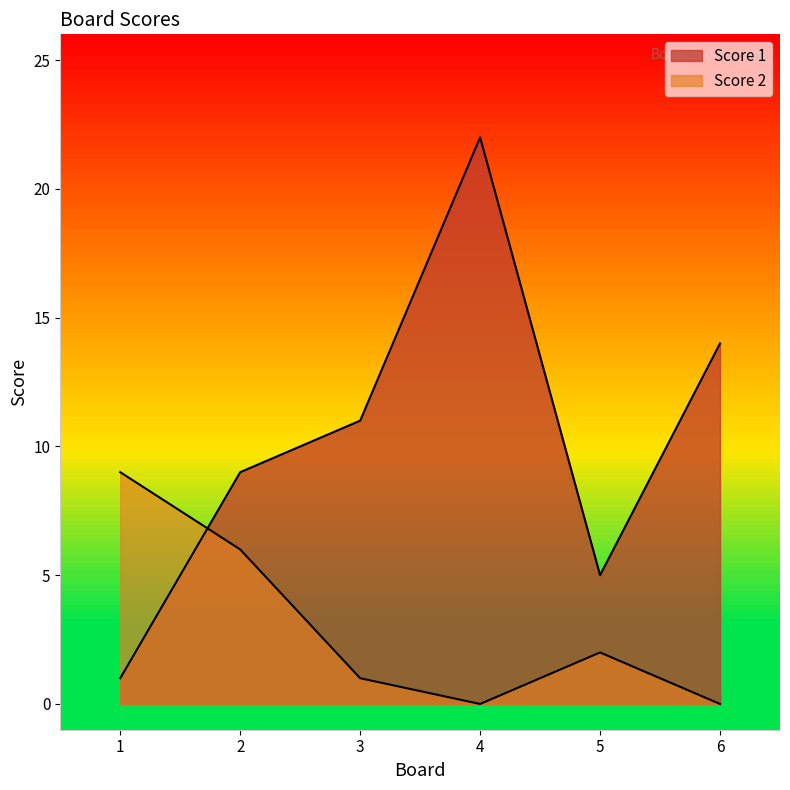

Reading right to left, transcribe all the data shown in this chart.

Score 1: 14	5	22	11	9	1
Score 2: 0	2	0	1	6	9